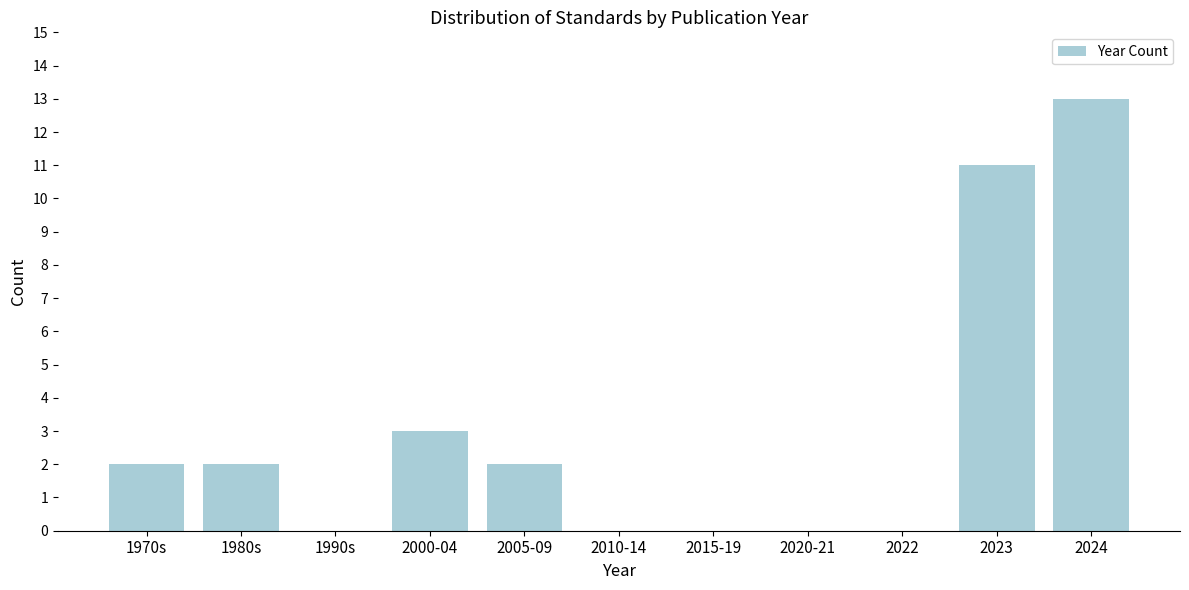

What is the maximum value shown in the chart?

13